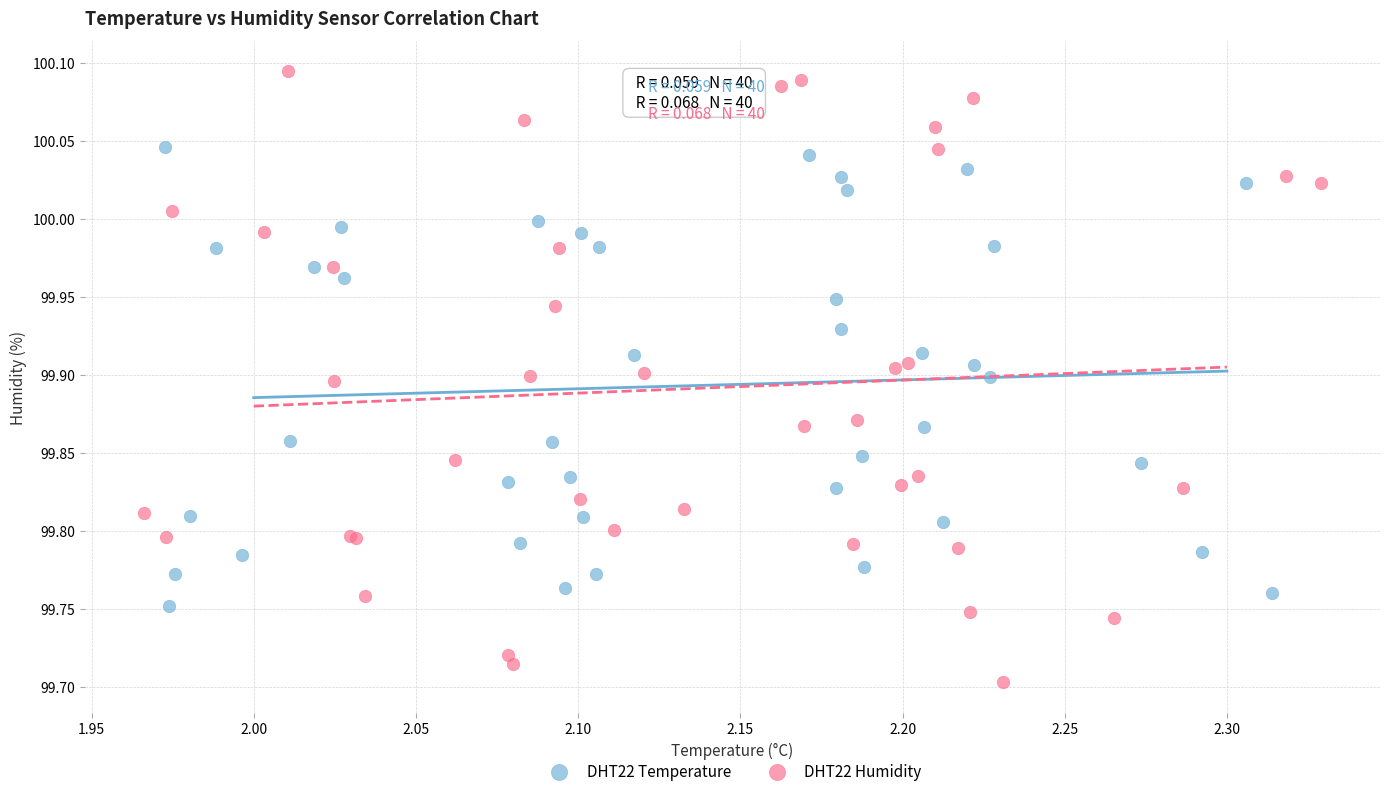

Which series contains the lowest Y value?

DHT22 Humidity